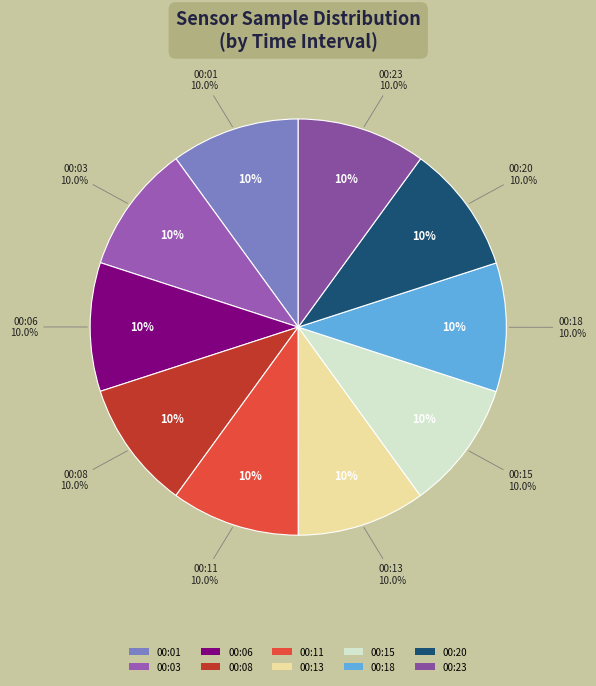

Do 00:15 and 00:20 together represent more than half of the pie?

No